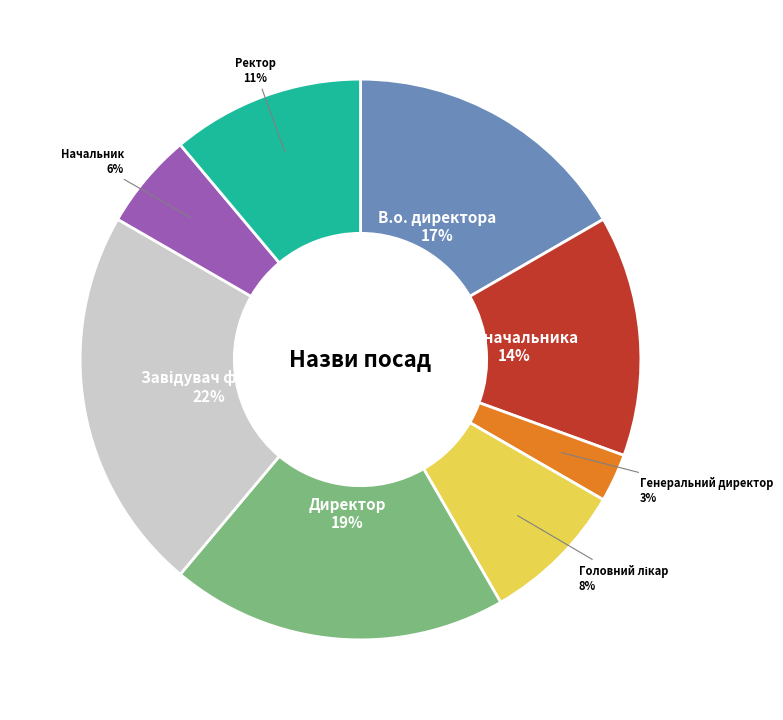

Between В.о. начальника and В.о. директора, which is larger?

В.о. директора